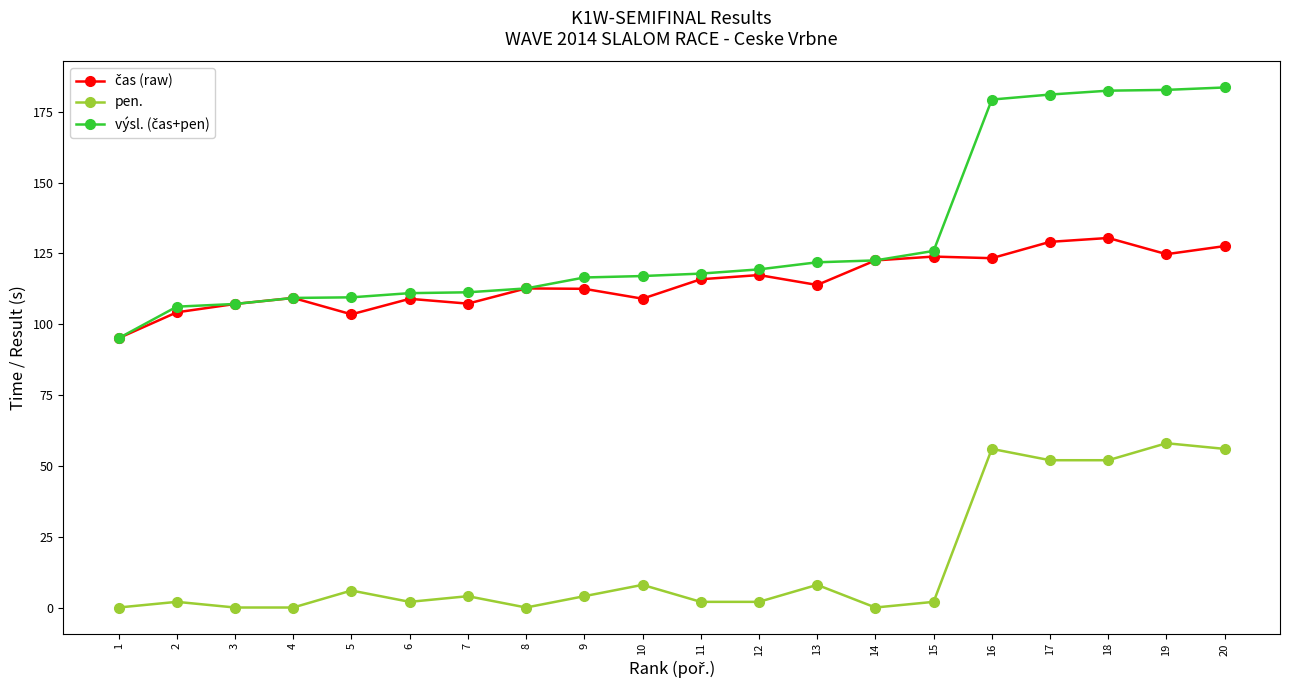

What is the maximum value for pen.?

58.0